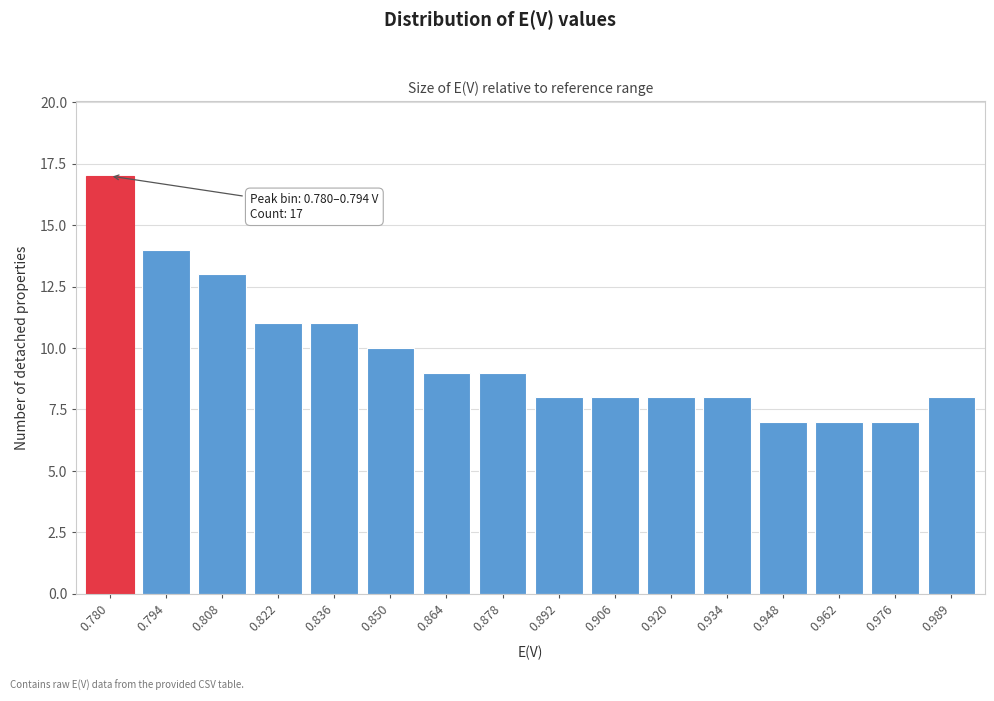

Reading left to right, transcribe all the data shown in this chart.

0.780=17	0.794=14	0.808=13	0.822=11	0.836=11	0.850=10	0.864=9	0.878=9	0.892=8	0.906=8	0.920=8	0.934=8	0.948=7	0.962=7	0.976=7	0.989=8